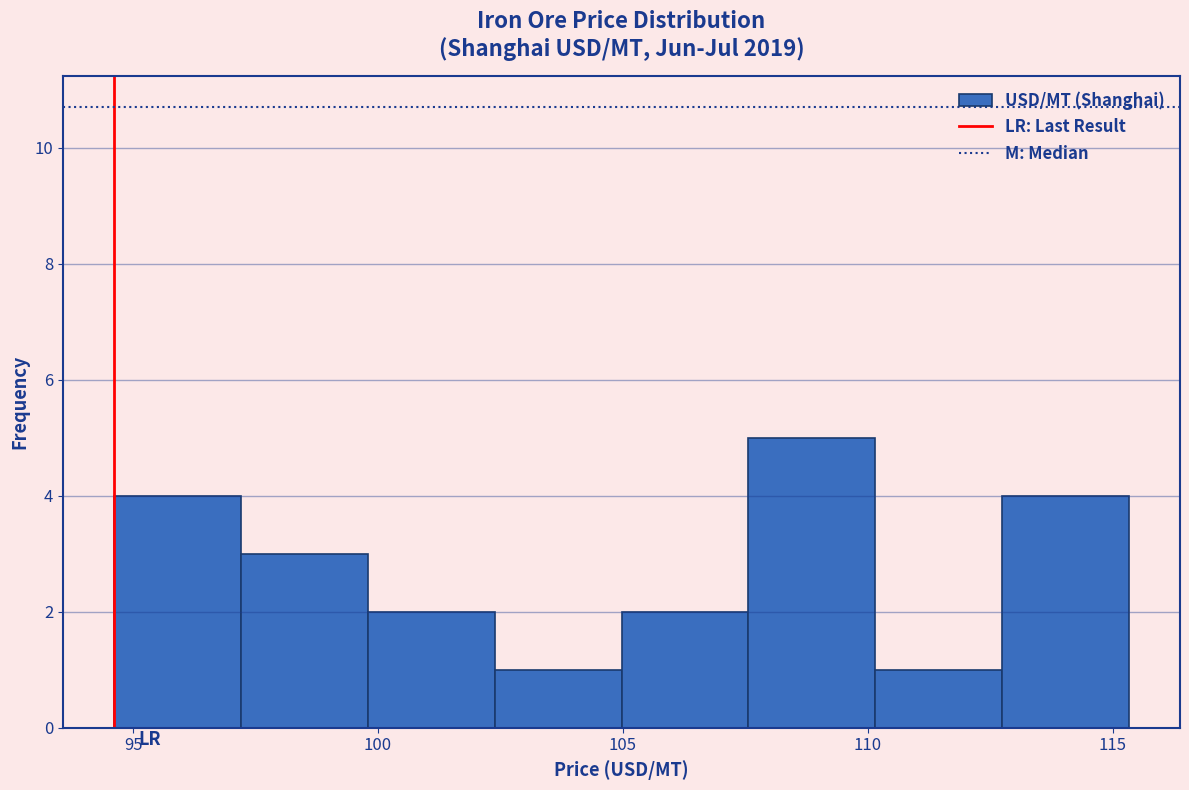

Which range on the x-axis has the tallest bar?

107.5 to 110.0